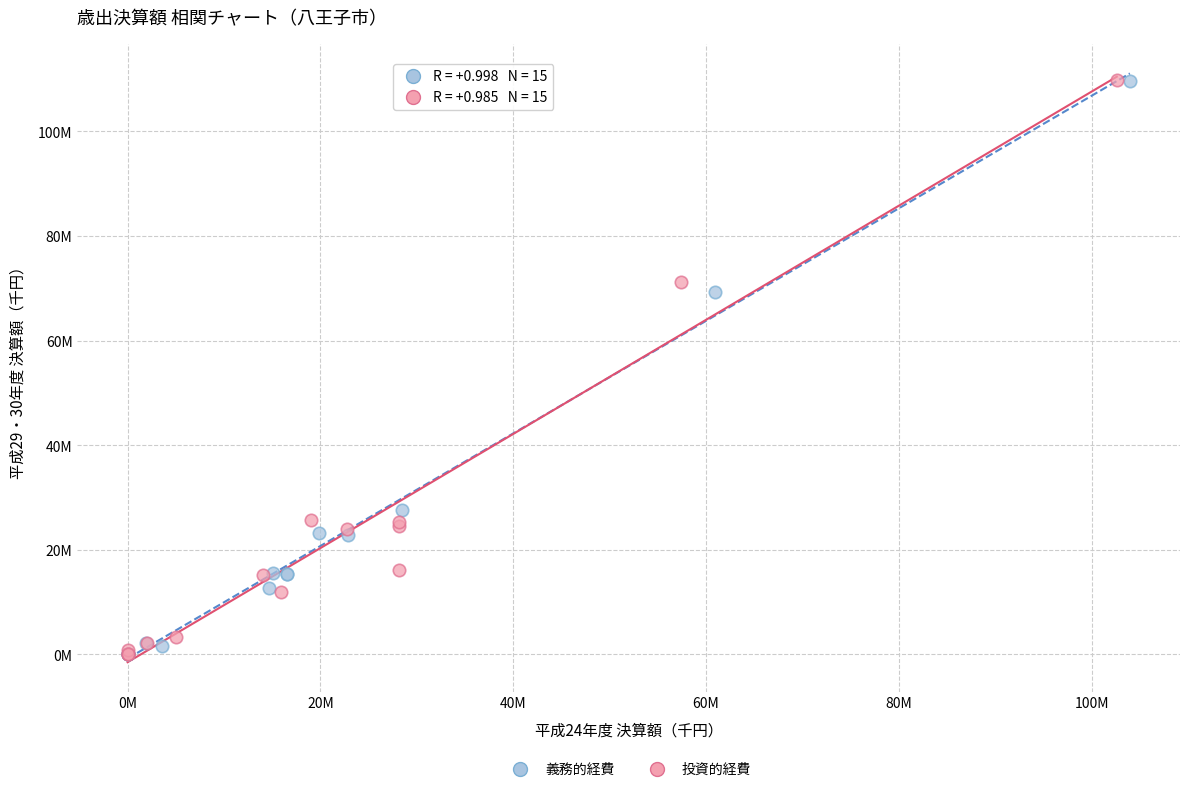

What are all the series names shown in the legend?

義務的経費, 投資的経費